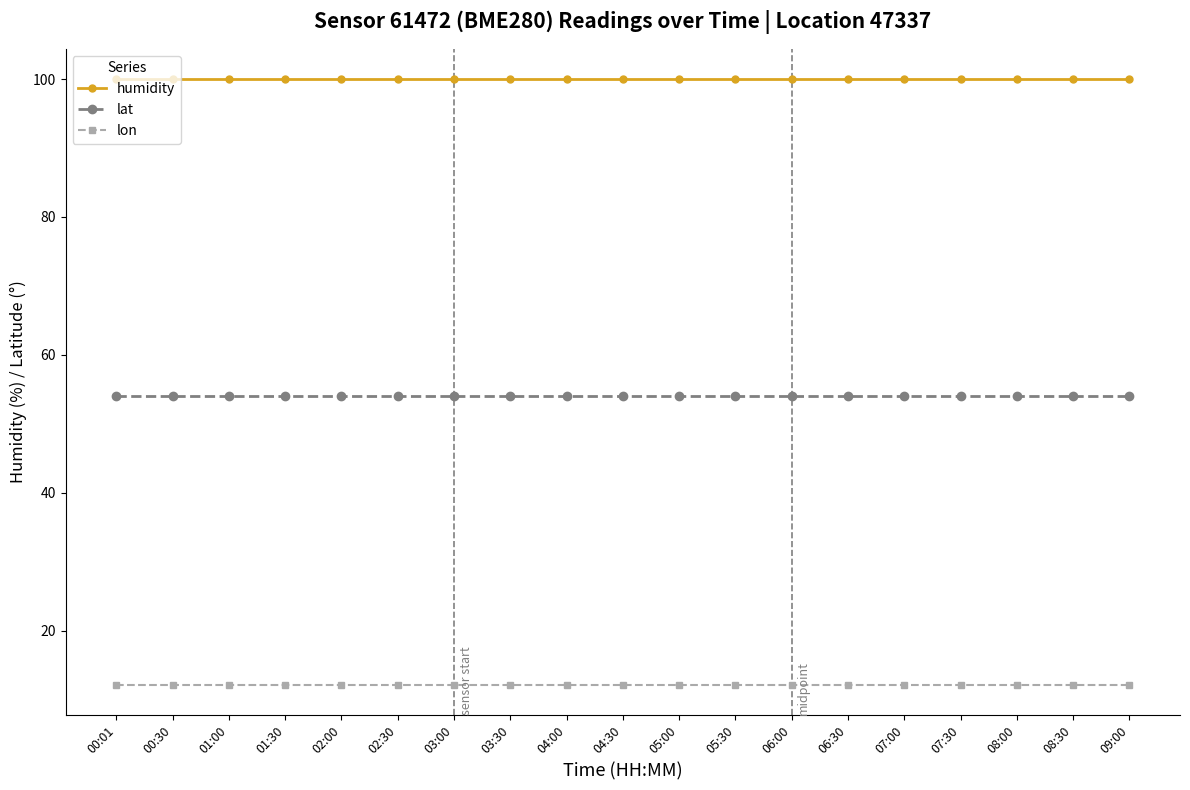

What is the highest value of the lat series?

54.1